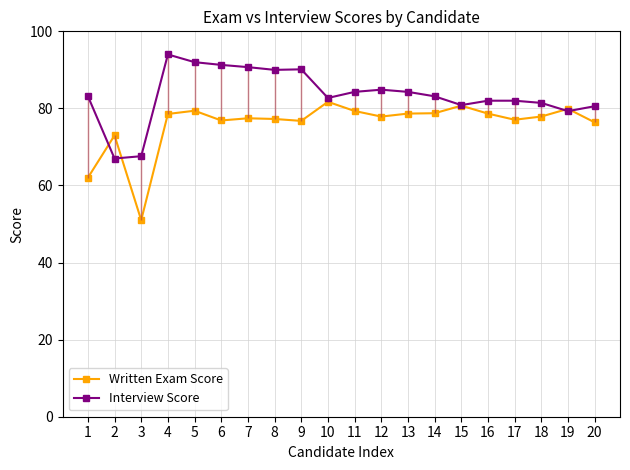

List the series in order of their overall mean, highest first.

Interview Score, Written Exam Score